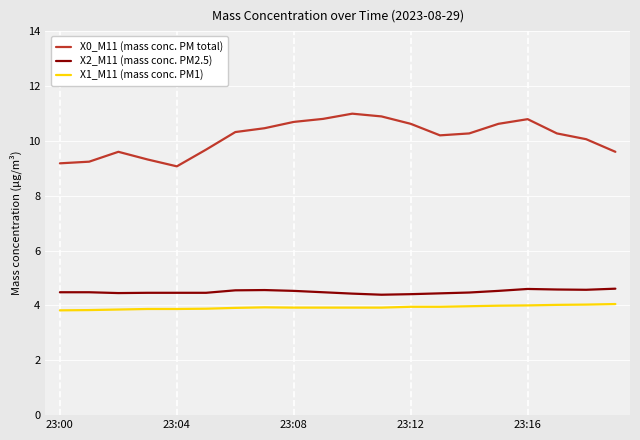

Which series has the largest total across all categories?

X0_M11 (mass conc. PM total)